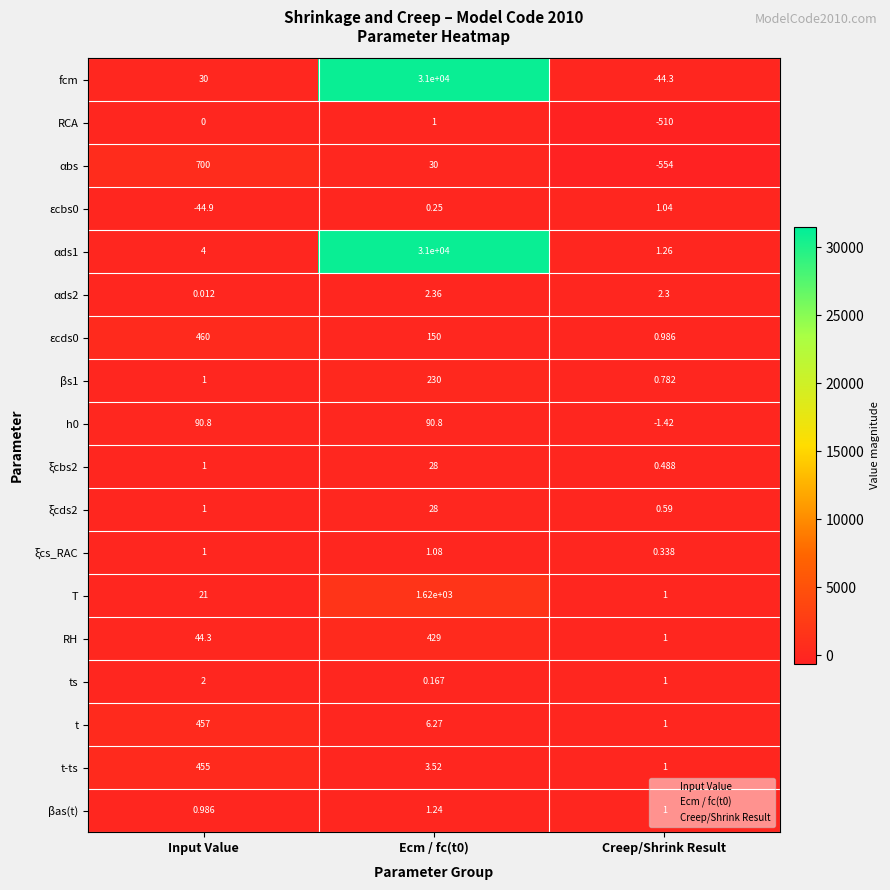

At which label is βas(t) closest to 1?

Creep/Shrink Result